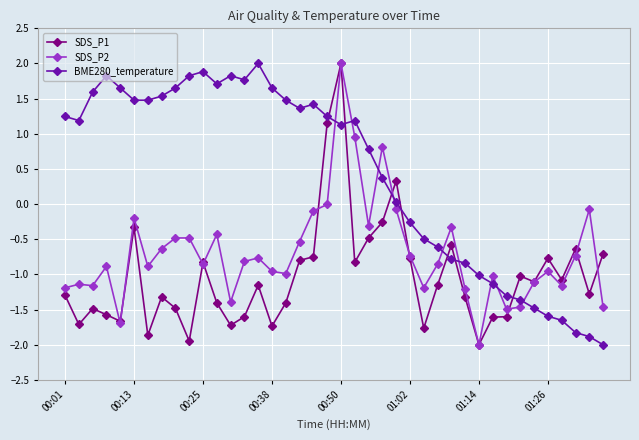

Which series has the largest total across all categories?

BME280_temperature